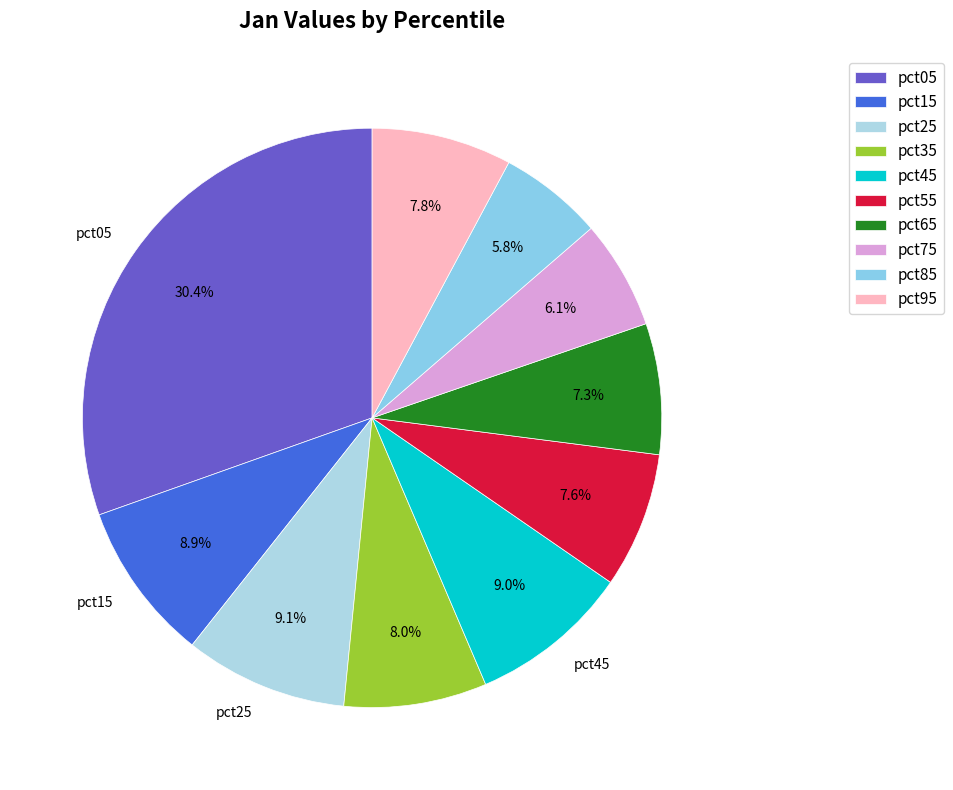

Which category has the smallest portion of the pie?

pct85